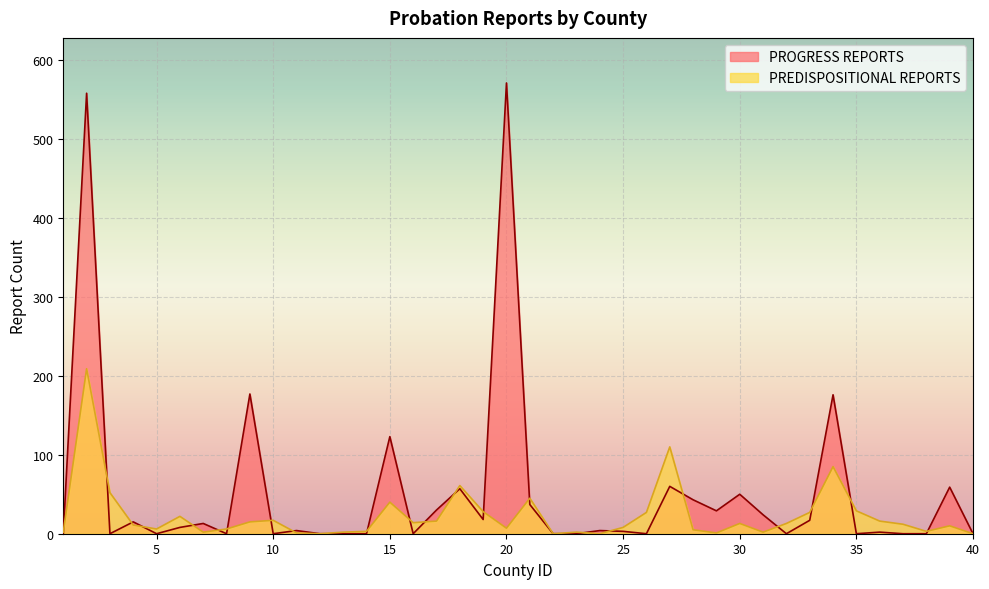

The PROGRESS REPORTS series shows 0 at 8. True or false?

True